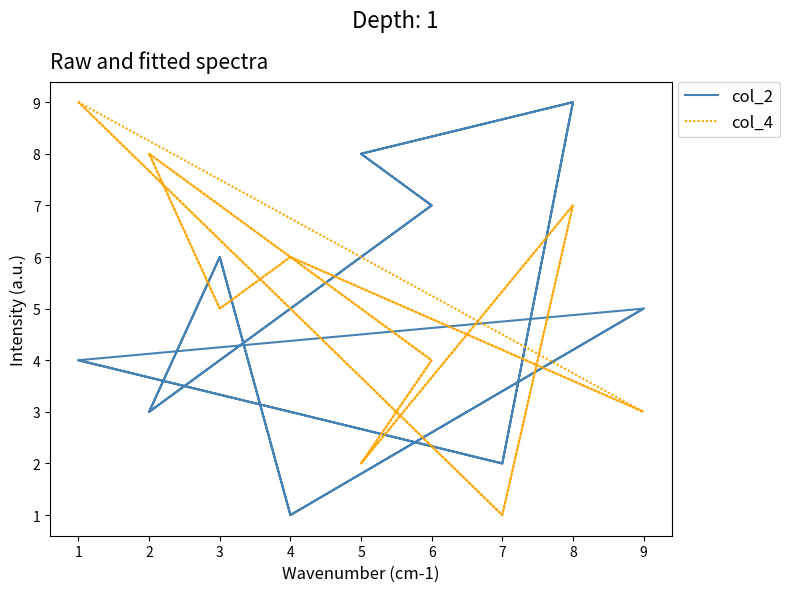

True or false: col_2 has more than 0 interior local peaks.

True